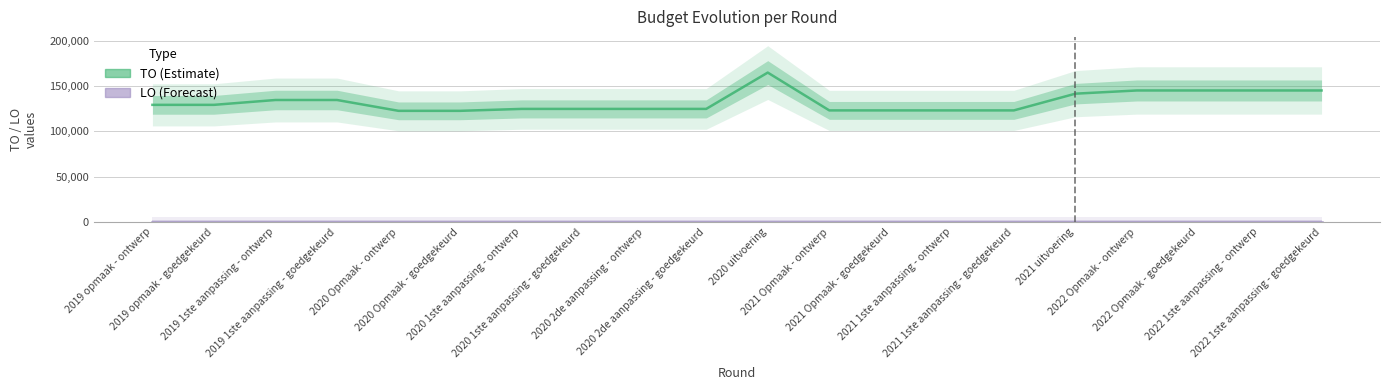

True or false: LO (Forecast) has more than 2 points higher than both neighbors.

False